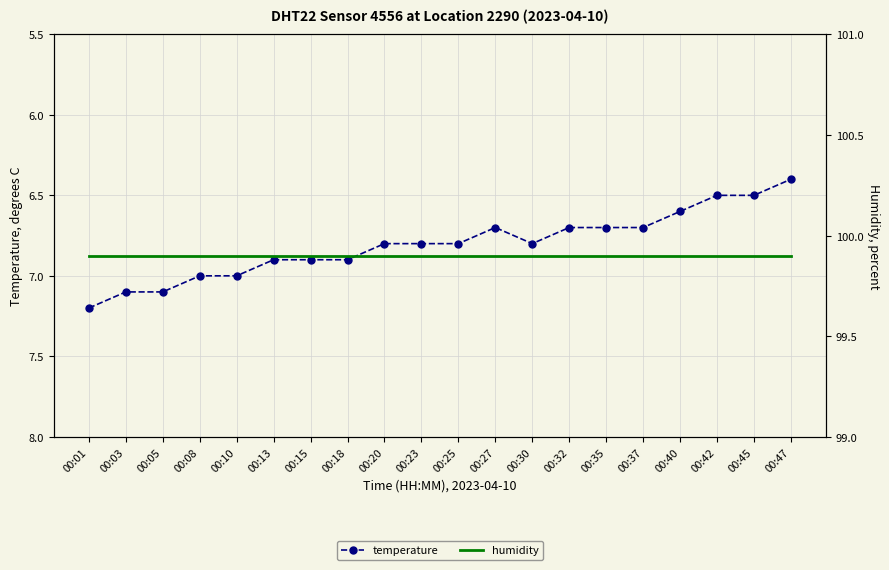

At which category is the sum across all series the highest?

00:01